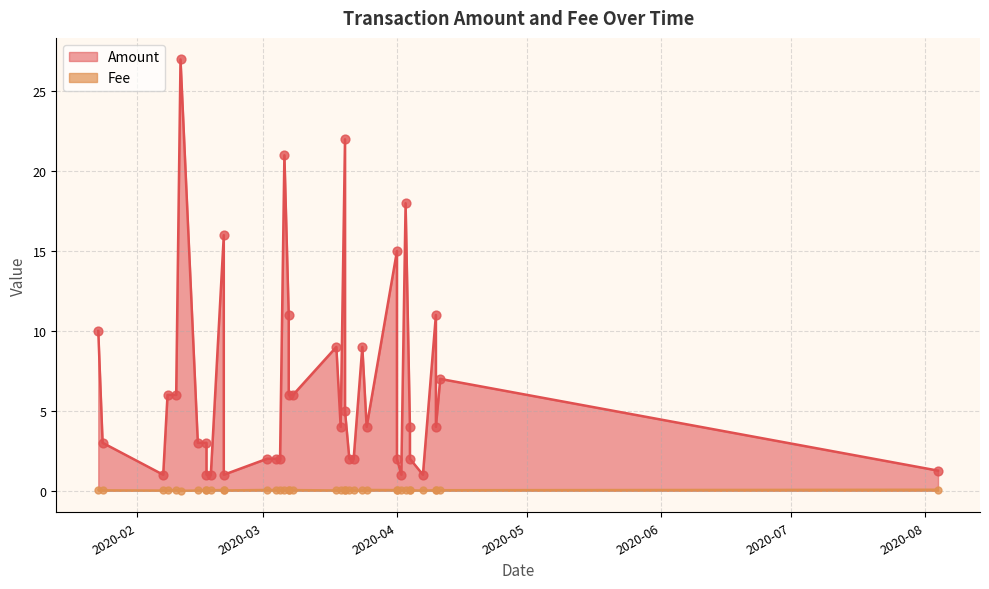

At how many categories does at least one series exceed 14?

6